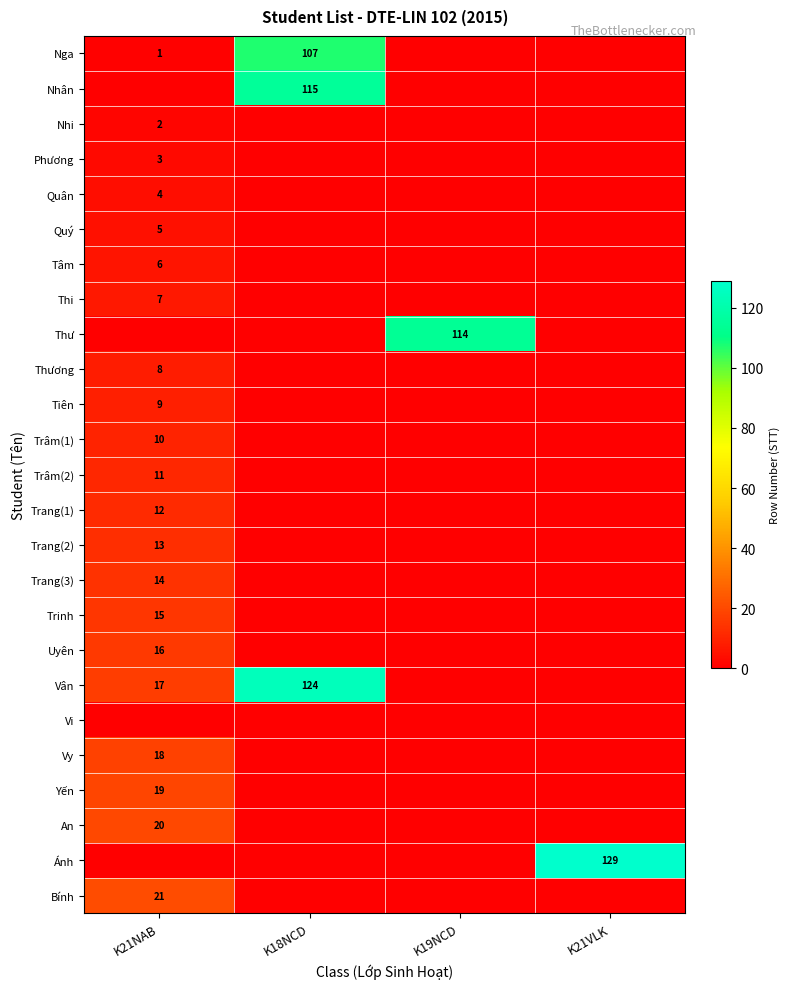

The value of Yến at K21NAB is 34. True or false?

False